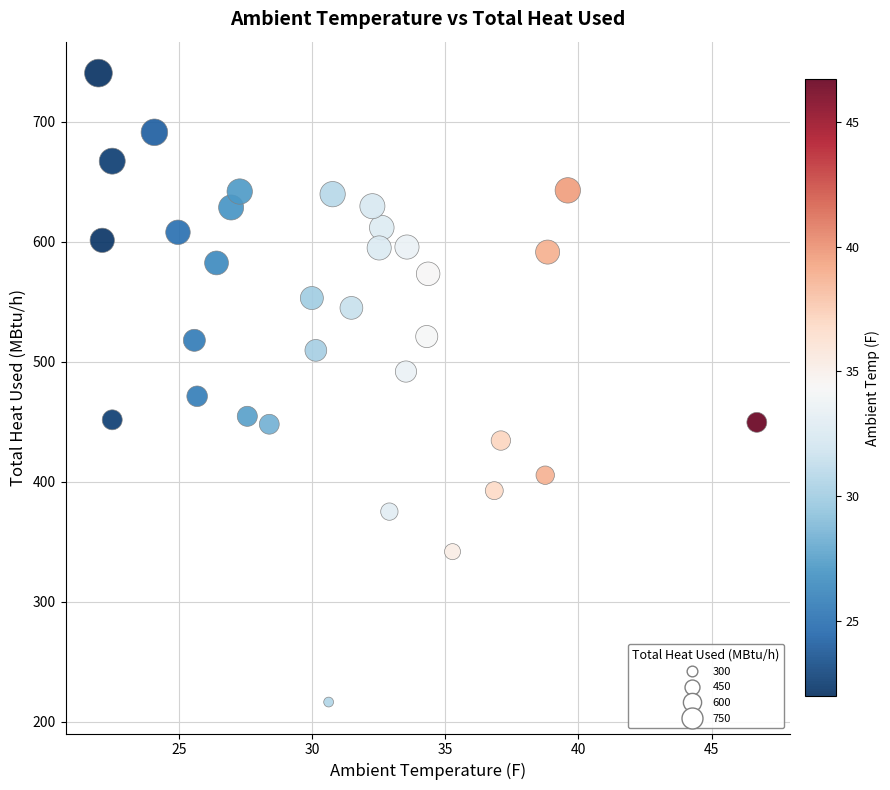

What Y value in the scatter plot is closest to 478?

471.4